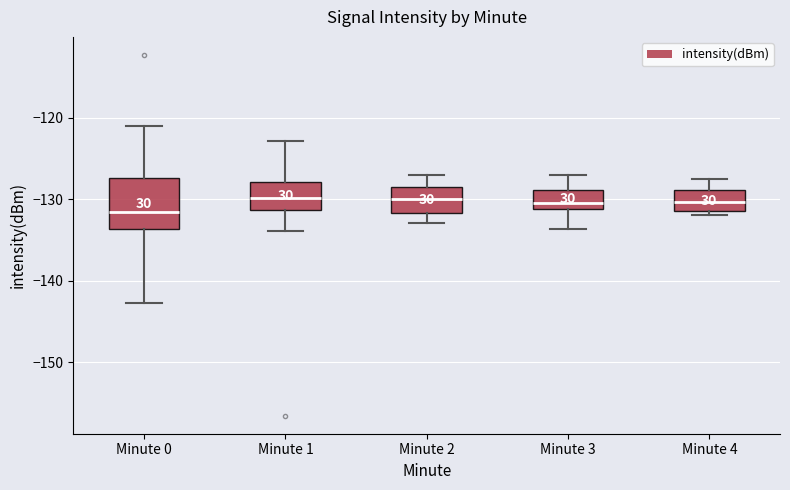

Which box's median line is the lowest?

Minute 0